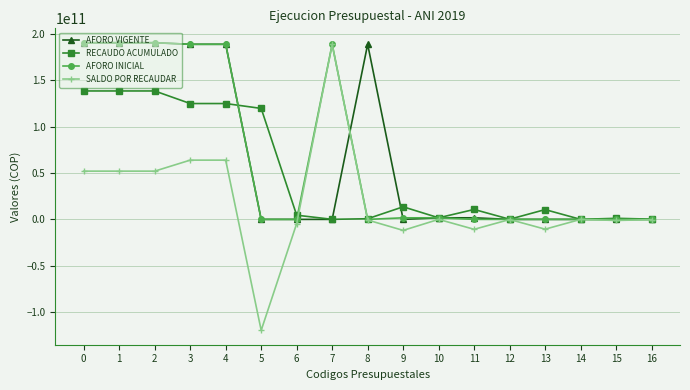

True or false: SALDO POR RECAUDAR has a value of 52103356658.4 at 0.

True